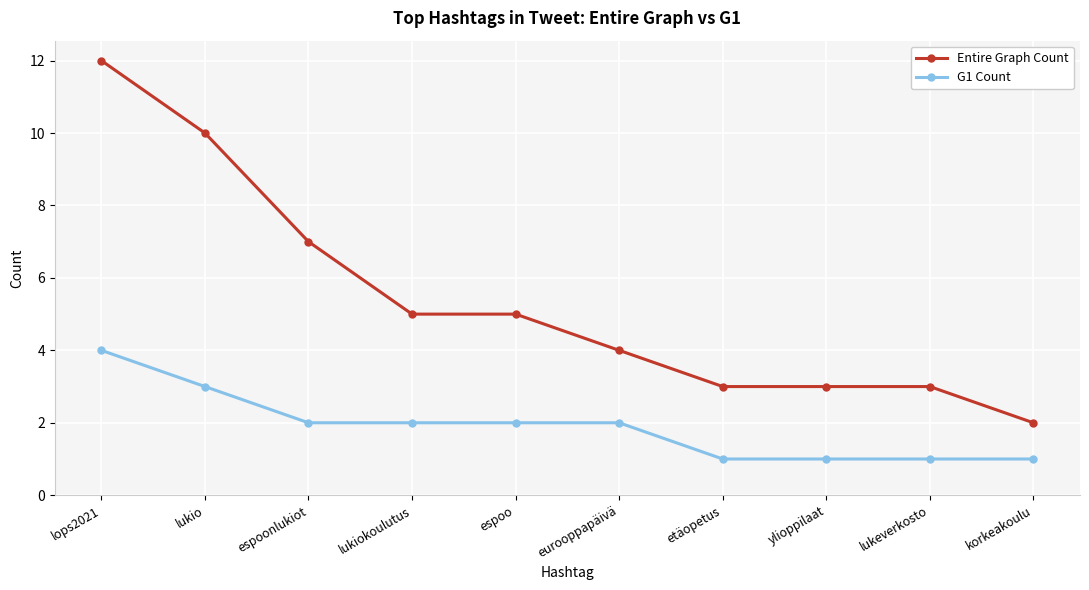

Where is Entire Graph Count nearest to the value 7?

espoonlukiot